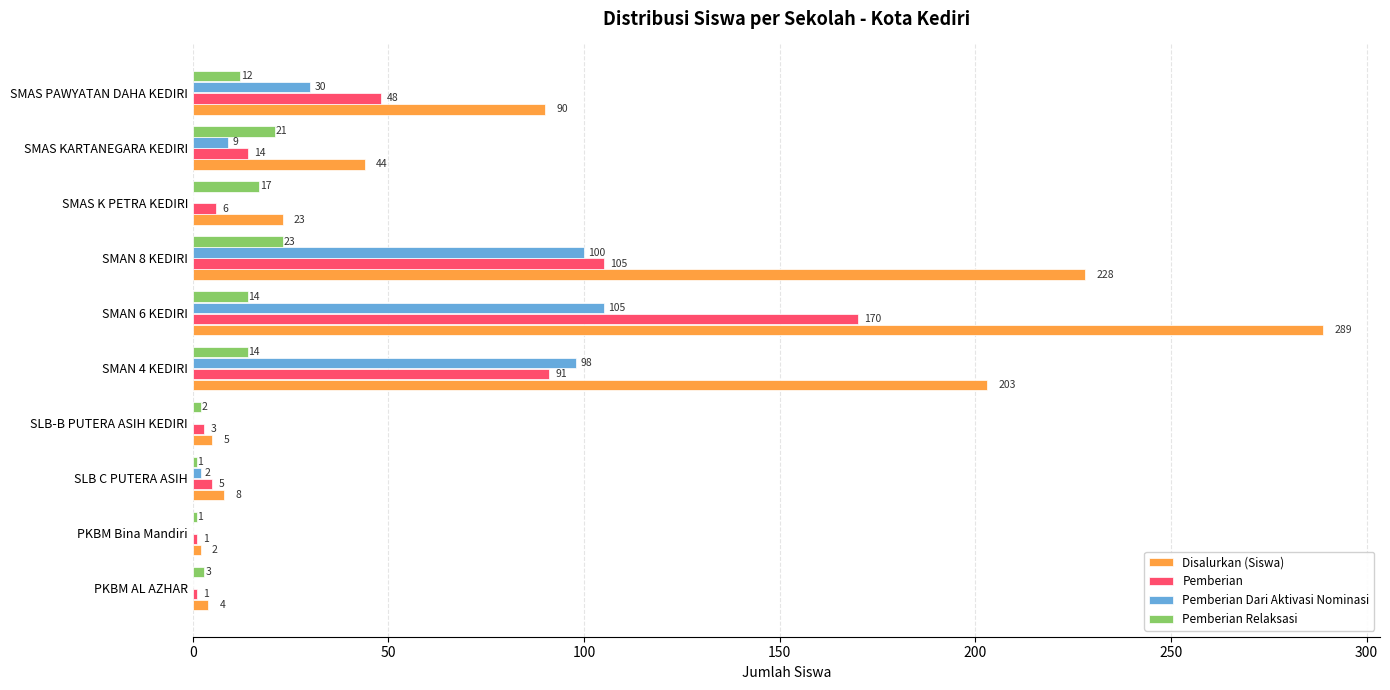

What is the sum of all Disalurkan (Siswa) values?

896